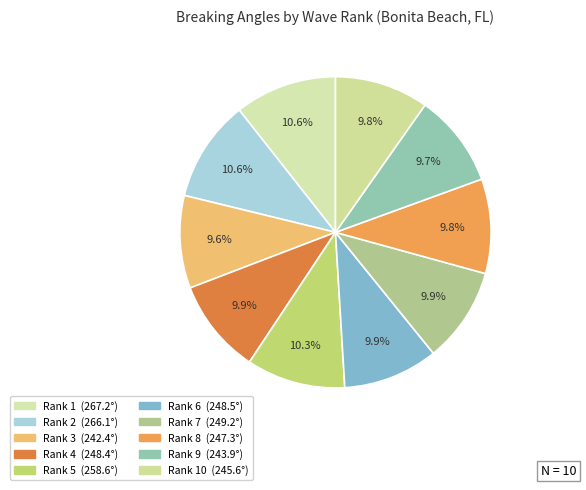

Which category has the biggest portion of the pie?

1